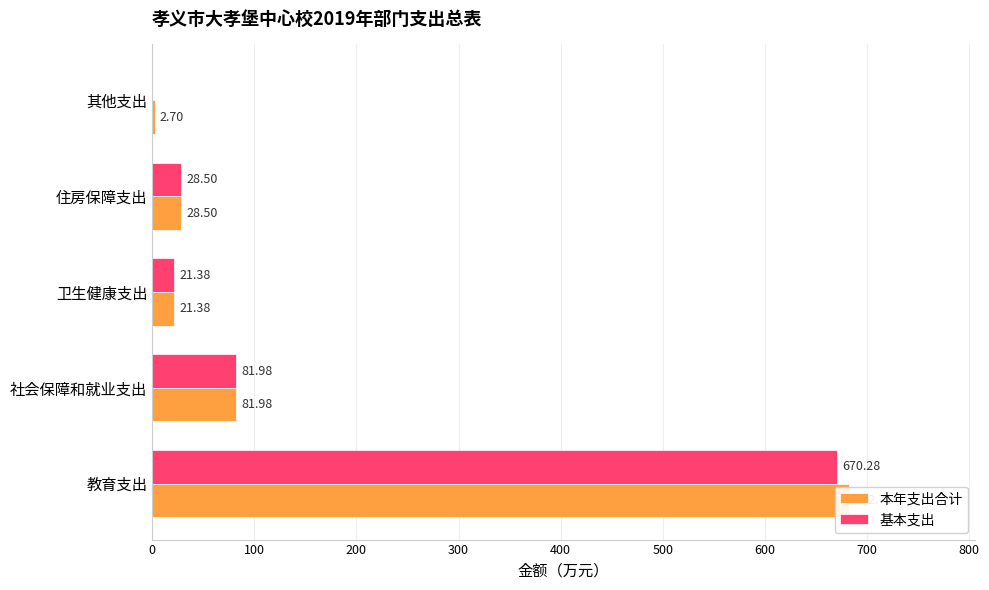

How many categories are shown in the chart?

5